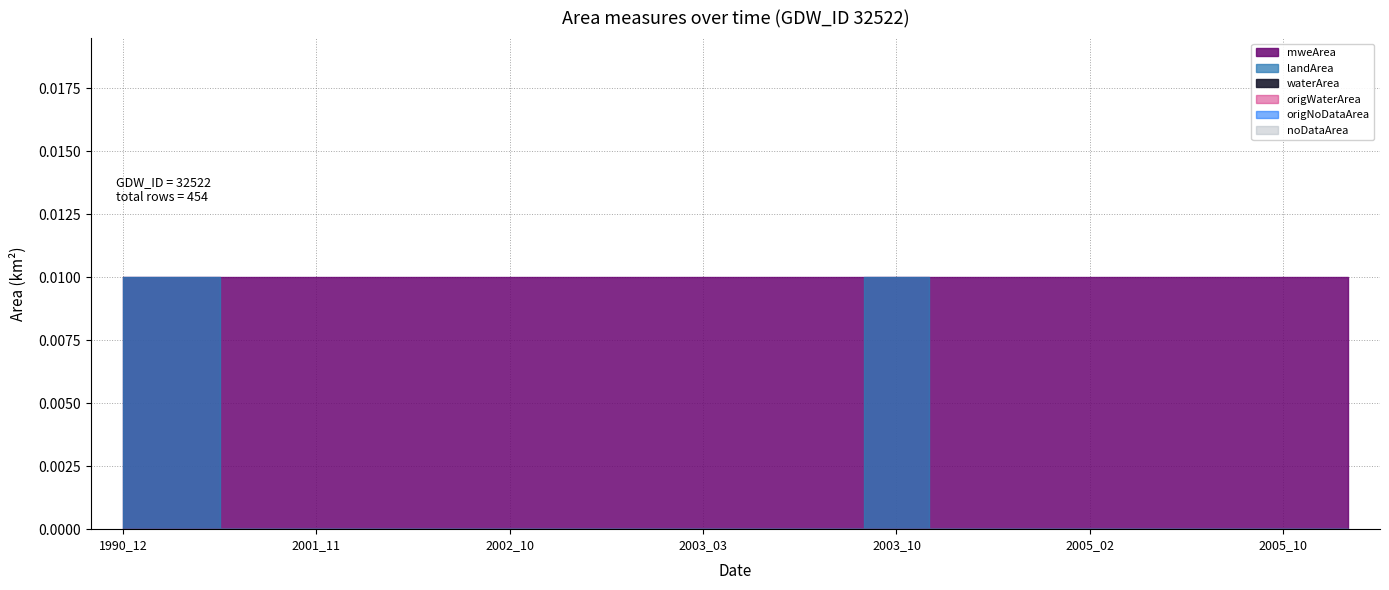

The landArea series shows 0.0 at 2003_02. True or false?

False